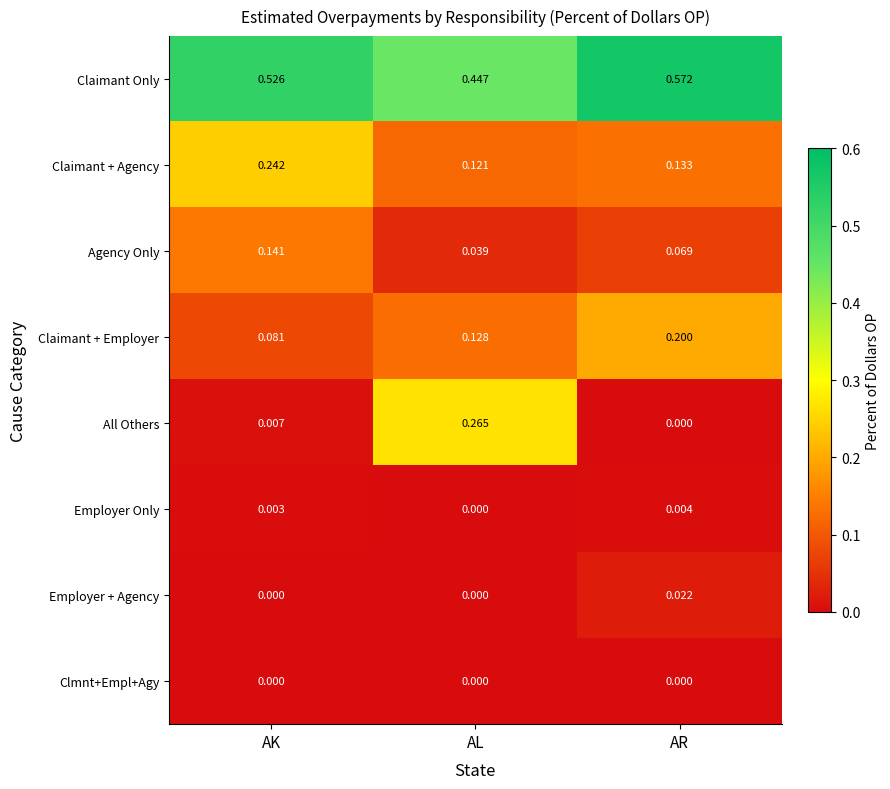

Which series has the largest total across all categories?

Claimant Only